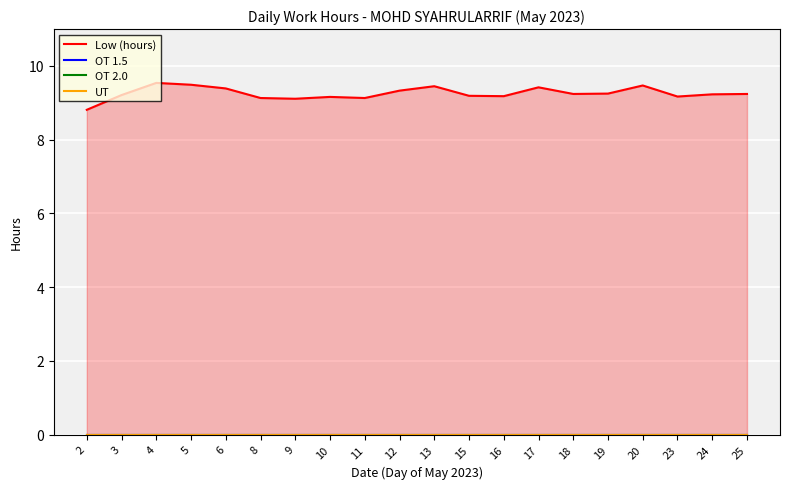

Which category has the lowest value in the OT 2.0 series?

2